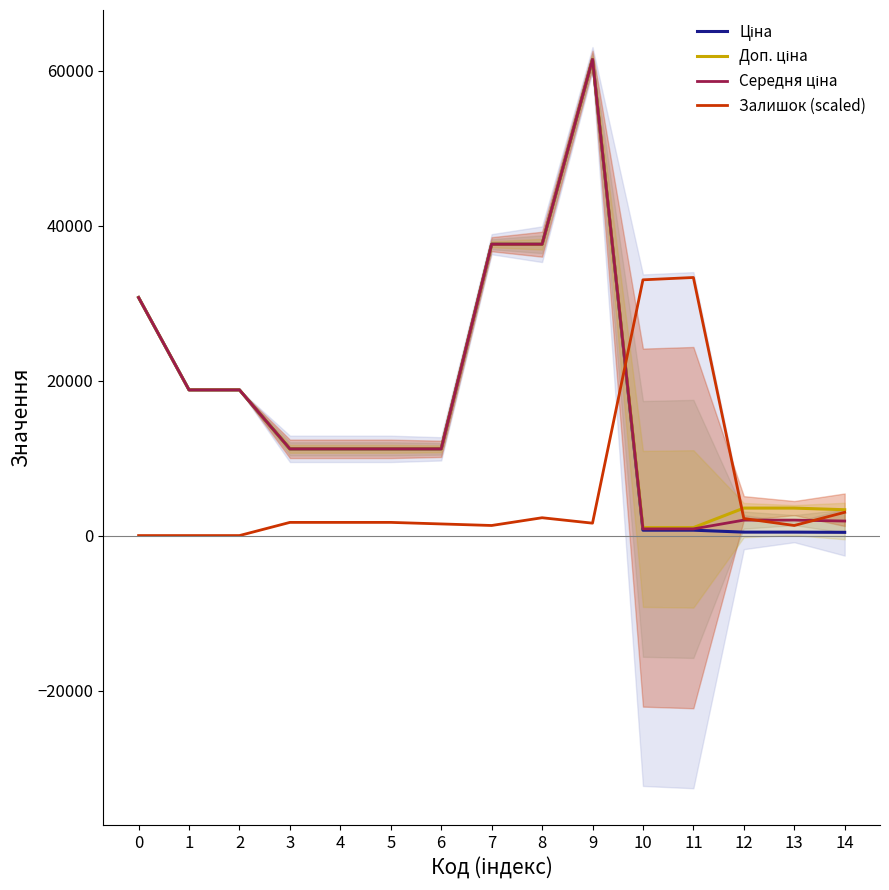

Is it true that Залишок (scaled) equals 2300.0 at 8?

True